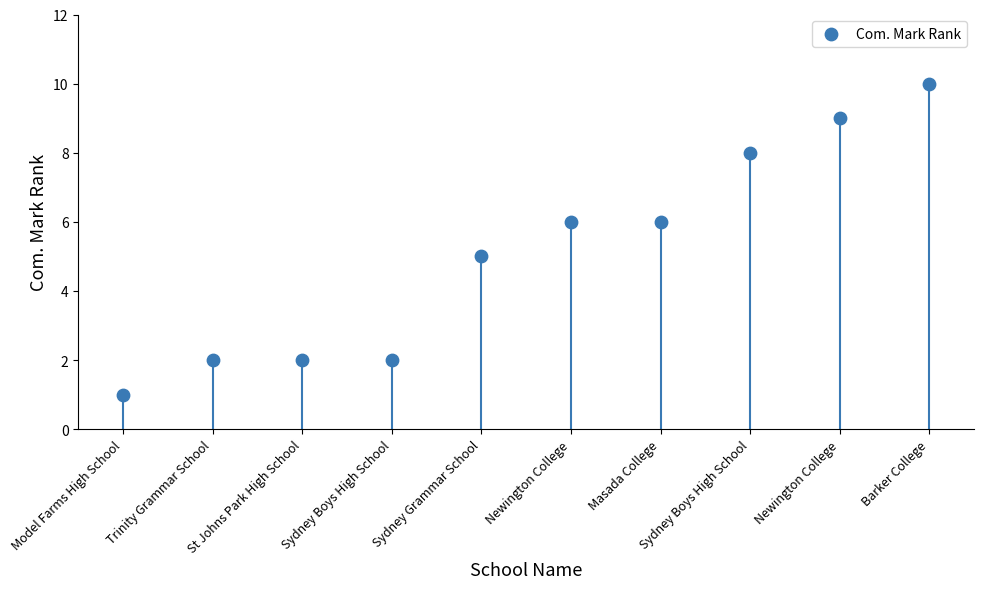

What is the change in value from Sydney Grammar School to Barker College?

+5